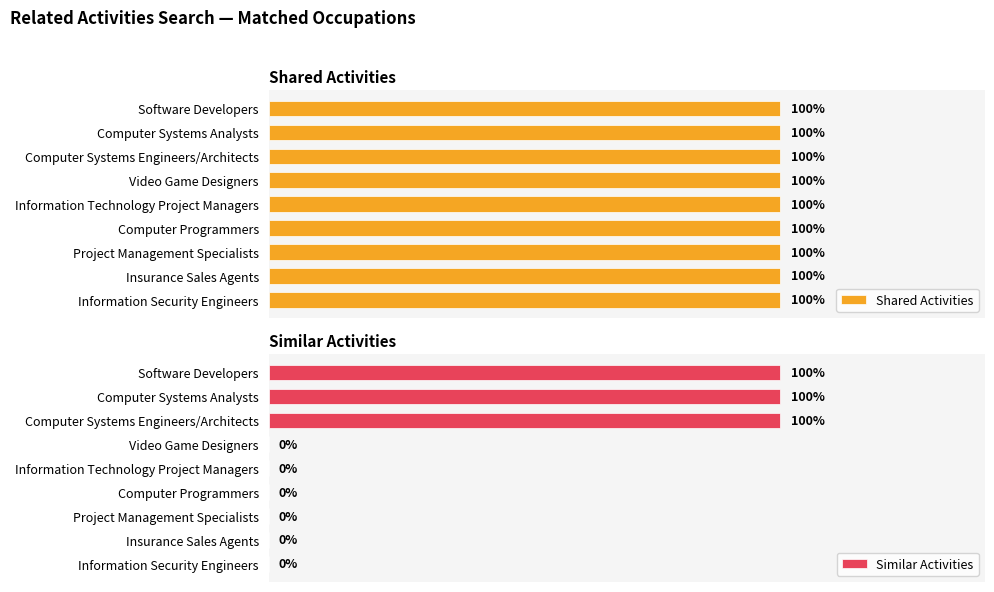

Is the value of Shared Activities at 5 greater than the value of Similar Activities at 4?

Yes